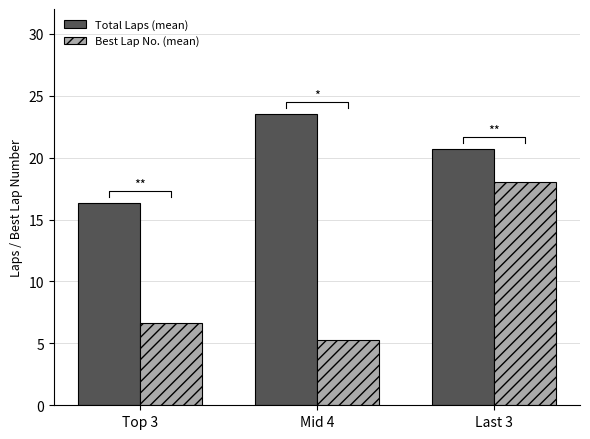

List the series in order of their overall mean, highest first.

Total Laps (mean), Best Lap No. (mean)